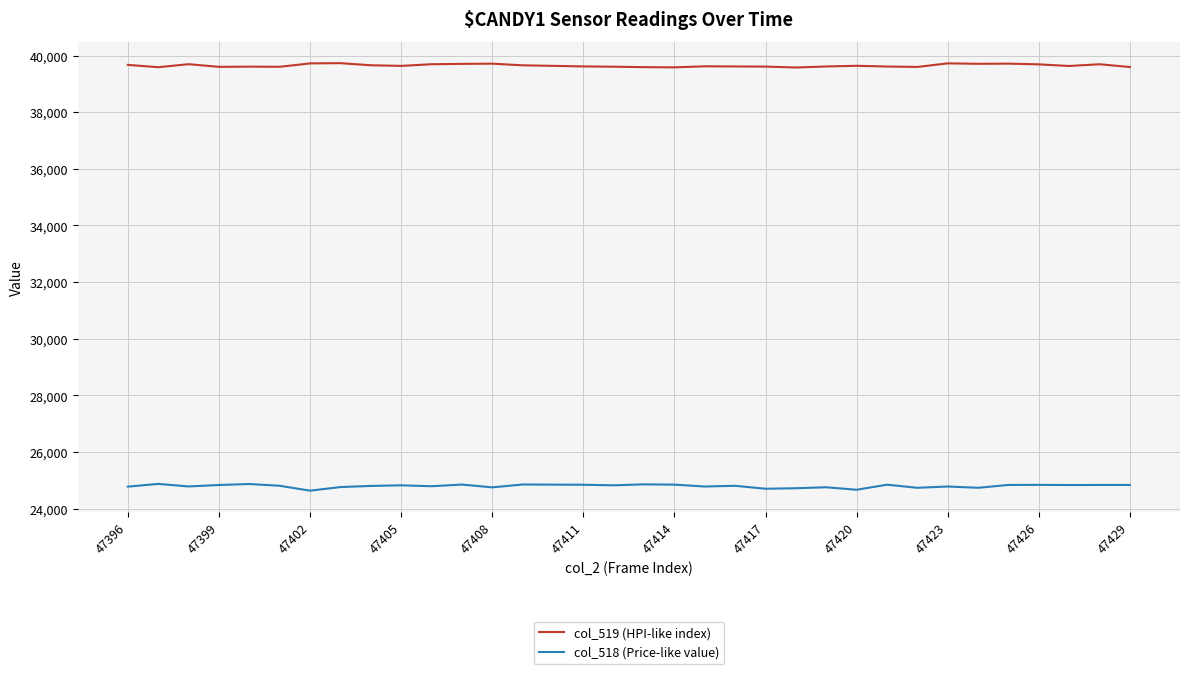

What is the difference between the second highest and second lowest values in the col_519 (HPI-like index) series?

141